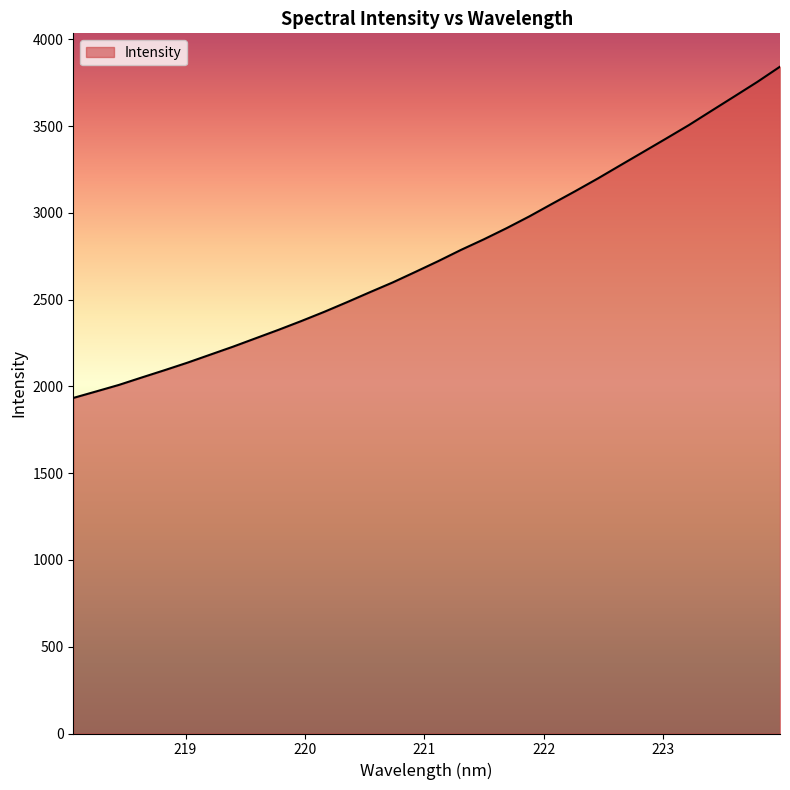

What is the difference between the maximum and minimum values?

1909.1